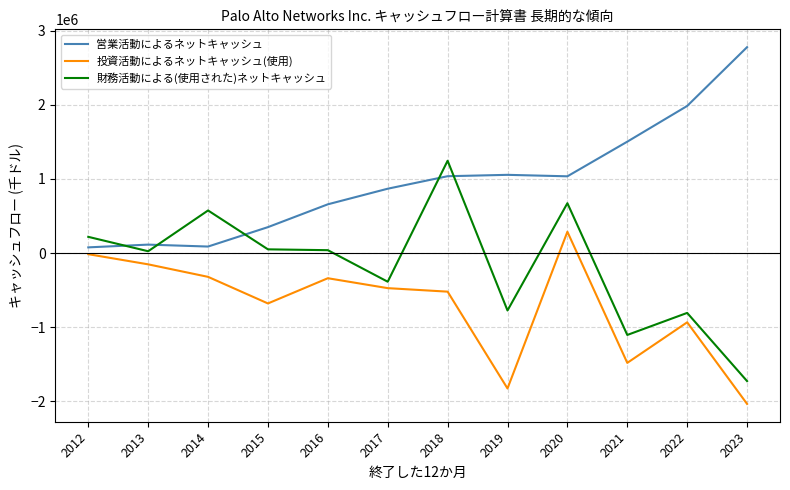

How many lines are shown in the chart?

3